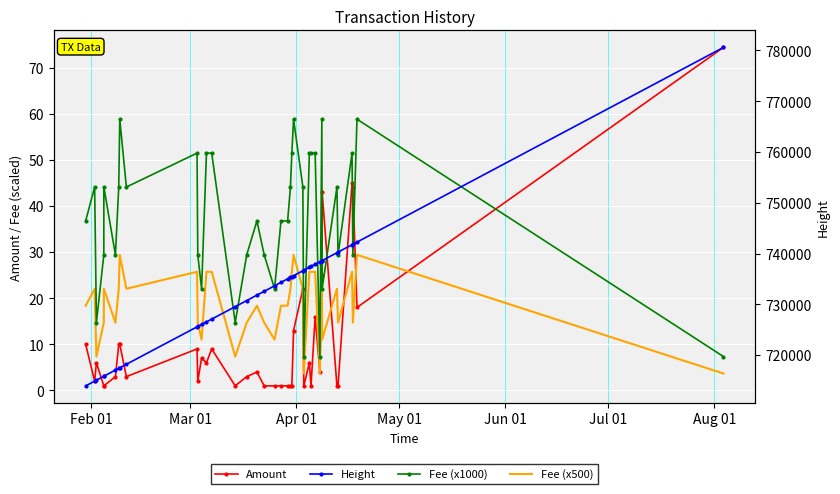

True or false: Amount has more than 1 interior local peaks.

True